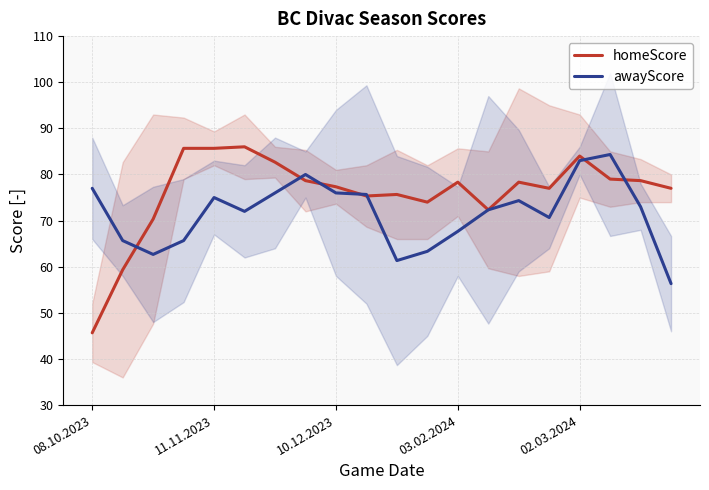

The awayScore series shows 26.4 at 11.11.2023. True or false?

False